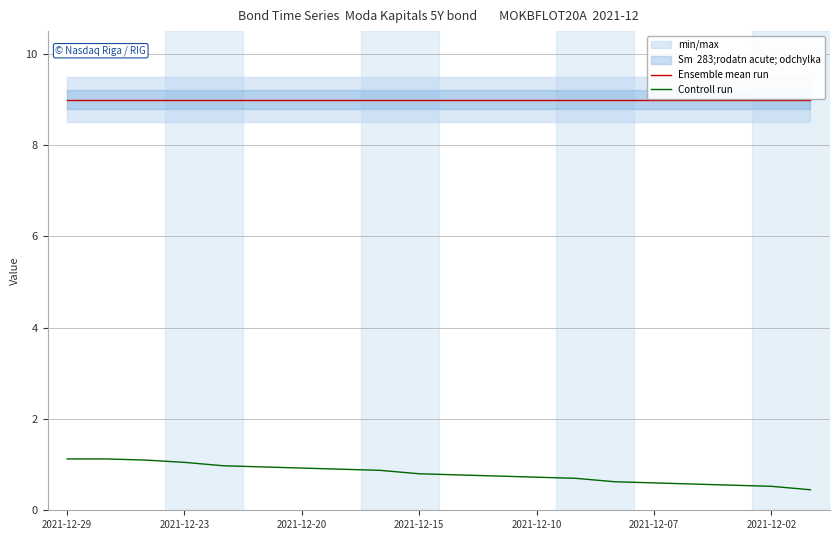

Is it true that Controll run equals 0.7 at 13?

True